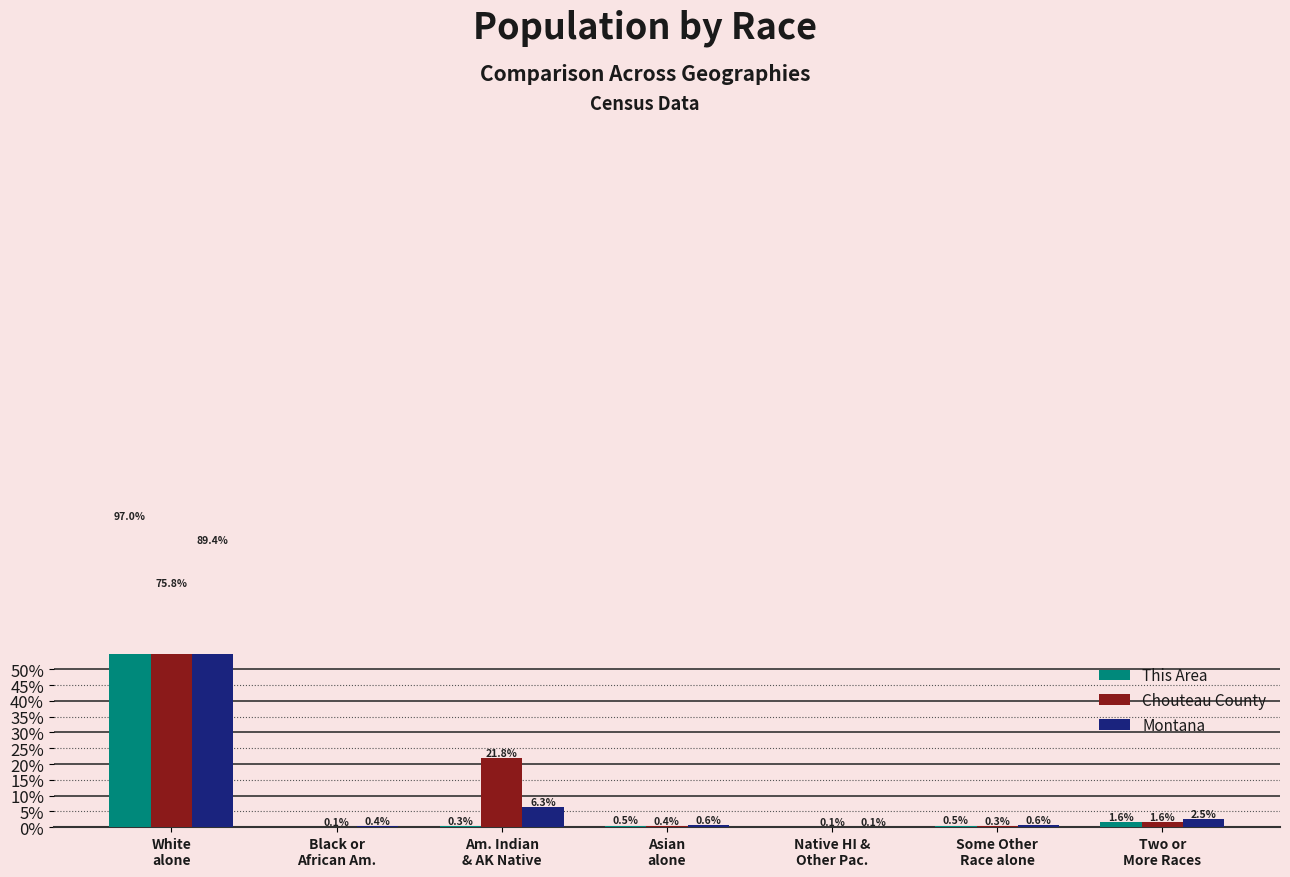

Which category has the lowest value in the Montana series?

Native HI &
Other Pac.